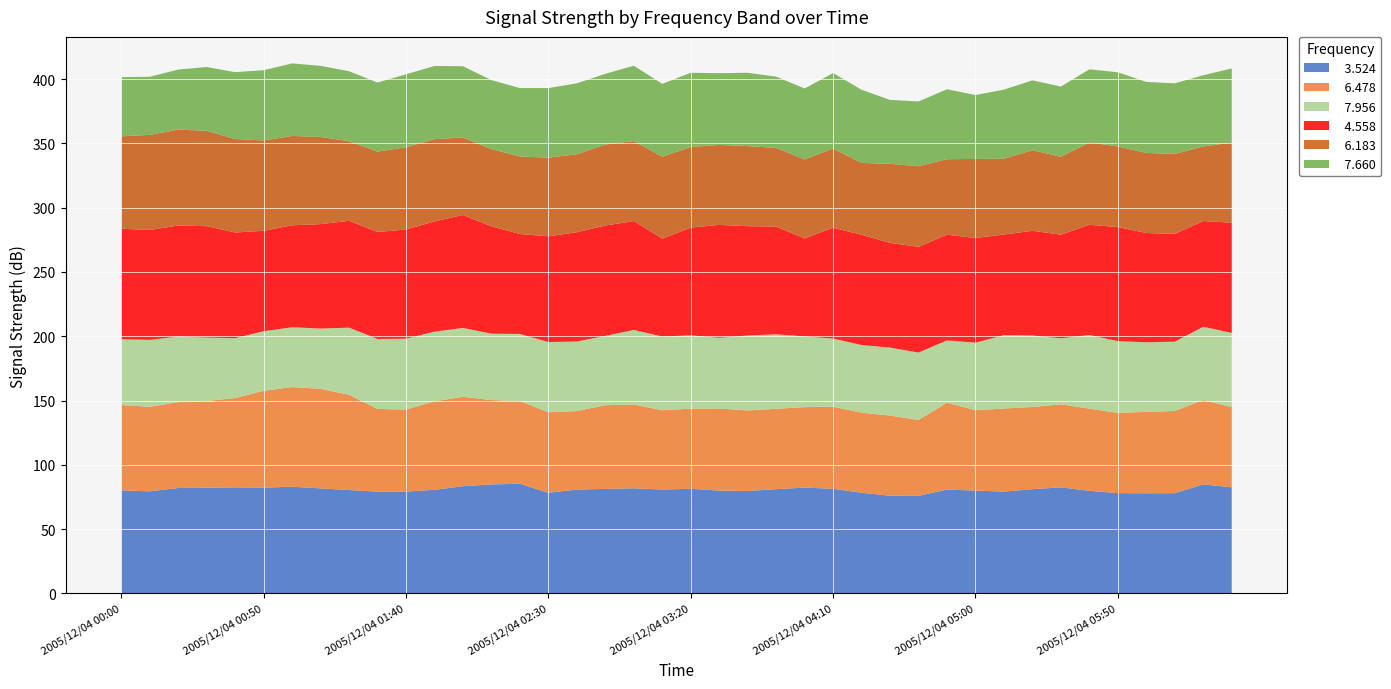

Reading left to right, extract all data points from this chart.

  3.524: 2005/12/04 00:00=80.2	2005/12/04 00:10=79.4	2005/12/04 00:20=82.0	2005/12/04 00:30=82.2	2005/12/04 00:40=82.5	2005/12/04 00:50=82.3	2005/12/04 01:00=83.0	2005/12/04 01:10=81.7	2005/12/04 01:20=80.4	2005/12/04 01:30=79.2	2005/12/04 01:40=79.2	2005/12/04 01:50=80.6	2005/12/04 02:00=83.4	2005/12/04 02:10=84.8	2005/12/04 02:20=85.3	2005/12/04 02:30=78.3	2005/12/04 02:40=80.8	2005/12/04 02:50=81.3	2005/12/04 03:00=81.8	2005/12/04 03:10=80.8	2005/12/04 03:20=81.4	2005/12/04 03:30=80.0	2005/12/04 03:40=79.7	2005/12/04 03:50=81.1	2005/12/04 04:00=82.3	2005/12/04 04:10=81.4	2005/12/04 04:20=78.3	2005/12/04 04:30=76.0	2005/12/04 04:40=75.9	2005/12/04 04:50=80.8	2005/12/04 05:00=80.0	2005/12/04 05:10=79.2	2005/12/04 05:20=81.1	2005/12/04 05:30=82.5	2005/12/04 05:40=79.8	2005/12/04 05:50=78.0	2005/12/04 06:00=77.9	2005/12/04 06:10=78.0	2005/12/04 06:20=84.8	2005/12/04 06:30=82.5
  6.478: 2005/12/04 00:00=66.3	2005/12/04 00:10=65.7	2005/12/04 00:20=66.8	2005/12/04 00:30=67.5	2005/12/04 00:40=69.4	2005/12/04 00:50=75.3	2005/12/04 01:00=77.5	2005/12/04 01:10=77.4	2005/12/04 01:20=74.1	2005/12/04 01:30=64.3	2005/12/04 01:40=63.8	2005/12/04 01:50=68.8	2005/12/04 02:00=69.5	2005/12/04 02:10=65.6	2005/12/04 02:20=64.3	2005/12/04 02:30=62.6	2005/12/04 02:40=61.0	2005/12/04 02:50=65.1	2005/12/04 03:00=65.1	2005/12/04 03:10=61.7	2005/12/04 03:20=62.3	2005/12/04 03:30=63.8	2005/12/04 03:40=62.6	2005/12/04 03:50=62.5	2005/12/04 04:00=62.6	2005/12/04 04:10=63.8	2005/12/04 04:20=62.3	2005/12/04 04:30=62.3	2005/12/04 04:40=59.0	2005/12/04 04:50=67.5	2005/12/04 05:00=62.5	2005/12/04 05:10=64.6	2005/12/04 05:20=63.9	2005/12/04 05:30=64.6	2005/12/04 05:40=63.9	2005/12/04 05:50=62.4	2005/12/04 06:00=63.3	2005/12/04 06:10=63.9	2005/12/04 06:20=65.6	2005/12/04 06:30=62.4
  7.956: 2005/12/04 00:00=51.2	2005/12/04 00:10=52.1	2005/12/04 00:20=51.0	2005/12/04 00:30=49.3	2005/12/04 00:40=46.6	2005/12/04 00:50=46.3	2005/12/04 01:00=46.5	2005/12/04 01:10=46.9	2005/12/04 01:20=52.2	2005/12/04 01:30=54.4	2005/12/04 01:40=55.1	2005/12/04 01:50=54.2	2005/12/04 02:00=53.6	2005/12/04 02:10=51.6	2005/12/04 02:20=52.2	2005/12/04 02:30=54.6	2005/12/04 02:40=54.1	2005/12/04 02:50=53.9	2005/12/04 03:00=58.0	2005/12/04 03:10=57.3	2005/12/04 03:20=57.0	2005/12/04 03:30=55.0	2005/12/04 03:40=58.3	2005/12/04 03:50=57.9	2005/12/04 04:00=55.0	2005/12/04 04:10=53.0	2005/12/04 04:20=52.6	2005/12/04 04:30=52.9	2005/12/04 04:40=52.4	2005/12/04 04:50=48.5	2005/12/04 05:00=52.5	2005/12/04 05:10=57.1	2005/12/04 05:20=55.6	2005/12/04 05:30=51.3	2005/12/04 05:40=57.3	2005/12/04 05:50=55.8	2005/12/04 06:00=54.1	2005/12/04 06:10=53.9	2005/12/04 06:20=57.0	2005/12/04 06:30=57.7
  4.558: 2005/12/04 00:00=85.9	2005/12/04 00:10=85.5	2005/12/04 00:20=86.3	2005/12/04 00:30=86.6	2005/12/04 00:40=82.2	2005/12/04 00:50=78.1	2005/12/04 01:00=79.3	2005/12/04 01:10=81.2	2005/12/04 01:20=83.1	2005/12/04 01:30=83.2	2005/12/04 01:40=84.9	2005/12/04 01:50=85.7	2005/12/04 02:00=87.8	2005/12/04 02:10=83.5	2005/12/04 02:20=77.7	2005/12/04 02:30=82.2	2005/12/04 02:40=85.0	2005/12/04 02:50=85.8	2005/12/04 03:00=84.7	2005/12/04 03:10=76.1	2005/12/04 03:20=83.8	2005/12/04 03:30=87.8	2005/12/04 03:40=85.0	2005/12/04 03:50=83.8	2005/12/04 04:00=76.1	2005/12/04 04:10=86.2	2005/12/04 04:20=85.7	2005/12/04 04:30=81.4	2005/12/04 04:40=82.2	2005/12/04 04:50=82.2	2005/12/04 05:00=81.4	2005/12/04 05:10=78.2	2005/12/04 05:20=81.4	2005/12/04 05:30=80.6	2005/12/04 05:40=85.7	2005/12/04 05:50=88.7	2005/12/04 06:00=85.0	2005/12/04 06:10=83.8	2005/12/04 06:20=82.2	2005/12/04 06:30=85.7
  6.183: 2005/12/04 00:00=71.9	2005/12/04 00:10=73.9	2005/12/04 00:20=74.6	2005/12/04 00:30=74.2	2005/12/04 00:40=72.7	2005/12/04 00:50=70.3	2005/12/04 01:00=69.5	2005/12/04 01:10=67.8	2005/12/04 01:20=61.9	2005/12/04 01:30=62.5	2005/12/04 01:40=64.0	2005/12/04 01:50=64.0	2005/12/04 02:00=60.3	2005/12/04 02:10=60.1	2005/12/04 02:20=60.3	2005/12/04 02:30=61.2	2005/12/04 02:40=60.6	2005/12/04 02:50=63.0	2005/12/04 03:00=62.2	2005/12/04 03:10=63.7	2005/12/04 03:20=62.7	2005/12/04 03:30=62.2	2005/12/04 03:40=62.3	2005/12/04 03:50=61.2	2005/12/04 04:00=61.5	2005/12/04 04:10=61.7	2005/12/04 04:20=55.9	2005/12/04 04:30=61.5	2005/12/04 04:40=62.7	2005/12/04 04:50=58.7	2005/12/04 05:00=61.5	2005/12/04 05:10=59.0	2005/12/04 05:20=62.7	2005/12/04 05:30=60.6	2005/12/04 05:40=64.0	2005/12/04 05:50=62.7	2005/12/04 06:00=62.3	2005/12/04 06:10=62.2	2005/12/04 06:20=58.0	2005/12/04 06:30=62.3
  7.660: 2005/12/04 00:00=46.0	2005/12/04 00:10=45.2	2005/12/04 00:20=46.7	2005/12/04 00:30=49.6	2005/12/04 00:40=52.0	2005/12/04 00:50=54.6	2005/12/04 01:00=56.4	2005/12/04 01:10=55.3	2005/12/04 01:20=54.4	2005/12/04 01:30=53.7	2005/12/04 01:40=56.7	2005/12/04 01:50=56.9	2005/12/04 02:00=55.4	2005/12/04 02:10=53.6	2005/12/04 02:20=53.2	2005/12/04 02:30=54.1	2005/12/04 02:40=55.2	2005/12/04 02:50=55.0	2005/12/04 03:00=58.6	2005/12/04 03:10=56.7	2005/12/04 03:20=57.7	2005/12/04 03:30=55.8	2005/12/04 03:40=57.0	2005/12/04 03:50=55.4	2005/12/04 04:00=55.2	2005/12/04 04:10=58.6	2005/12/04 04:20=56.9	2005/12/04 04:30=49.7	2005/12/04 04:40=50.4	2005/12/04 04:50=54.4	2005/12/04 05:00=49.7	2005/12/04 05:10=53.7	2005/12/04 05:20=54.3	2005/12/04 05:30=54.6	2005/12/04 05:40=56.9	2005/12/04 05:50=57.7	2005/12/04 06:00=55.2	2005/12/04 06:10=54.9	2005/12/04 06:20=55.4	2005/12/04 06:30=57.7